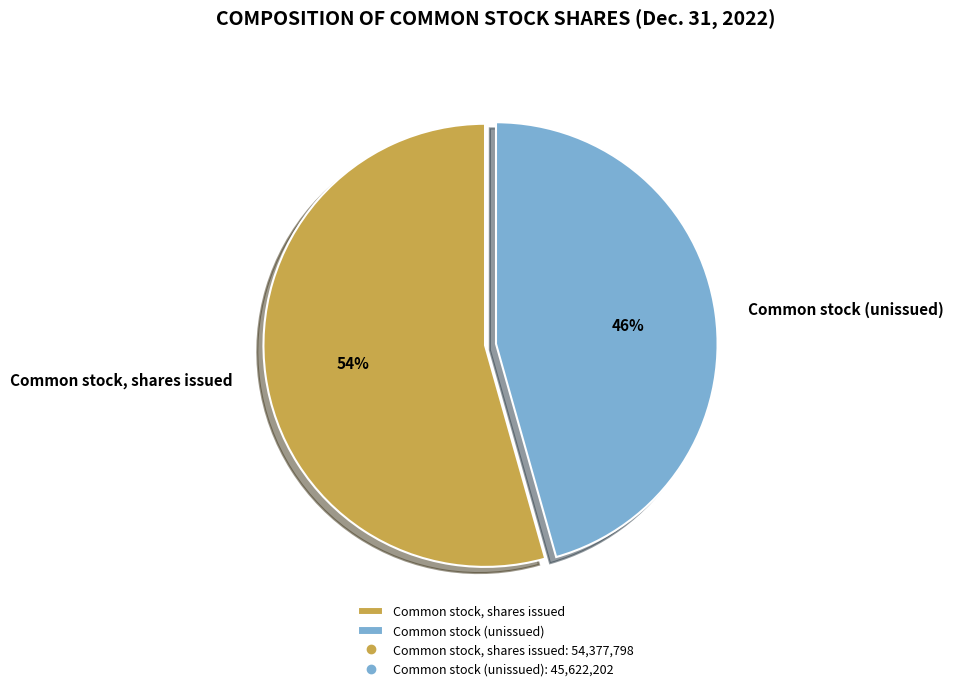

Which category has the smallest portion of the pie?

Common stock (unissued)